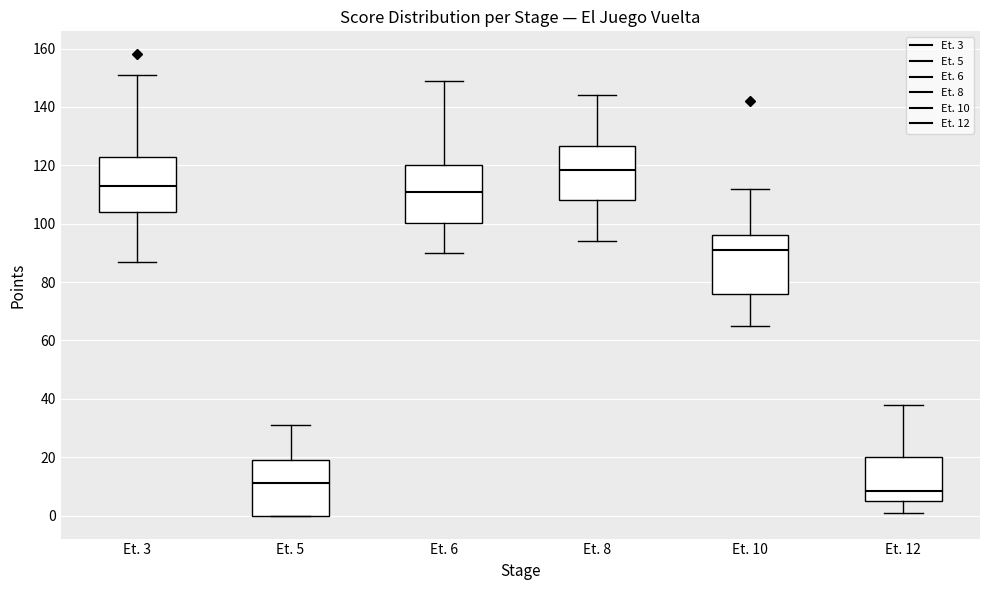

Where does the upper whisker of the box for Et. 8 end on the y-axis? The values are not printed on the chart, so give them approximately, as read against the axis.

144